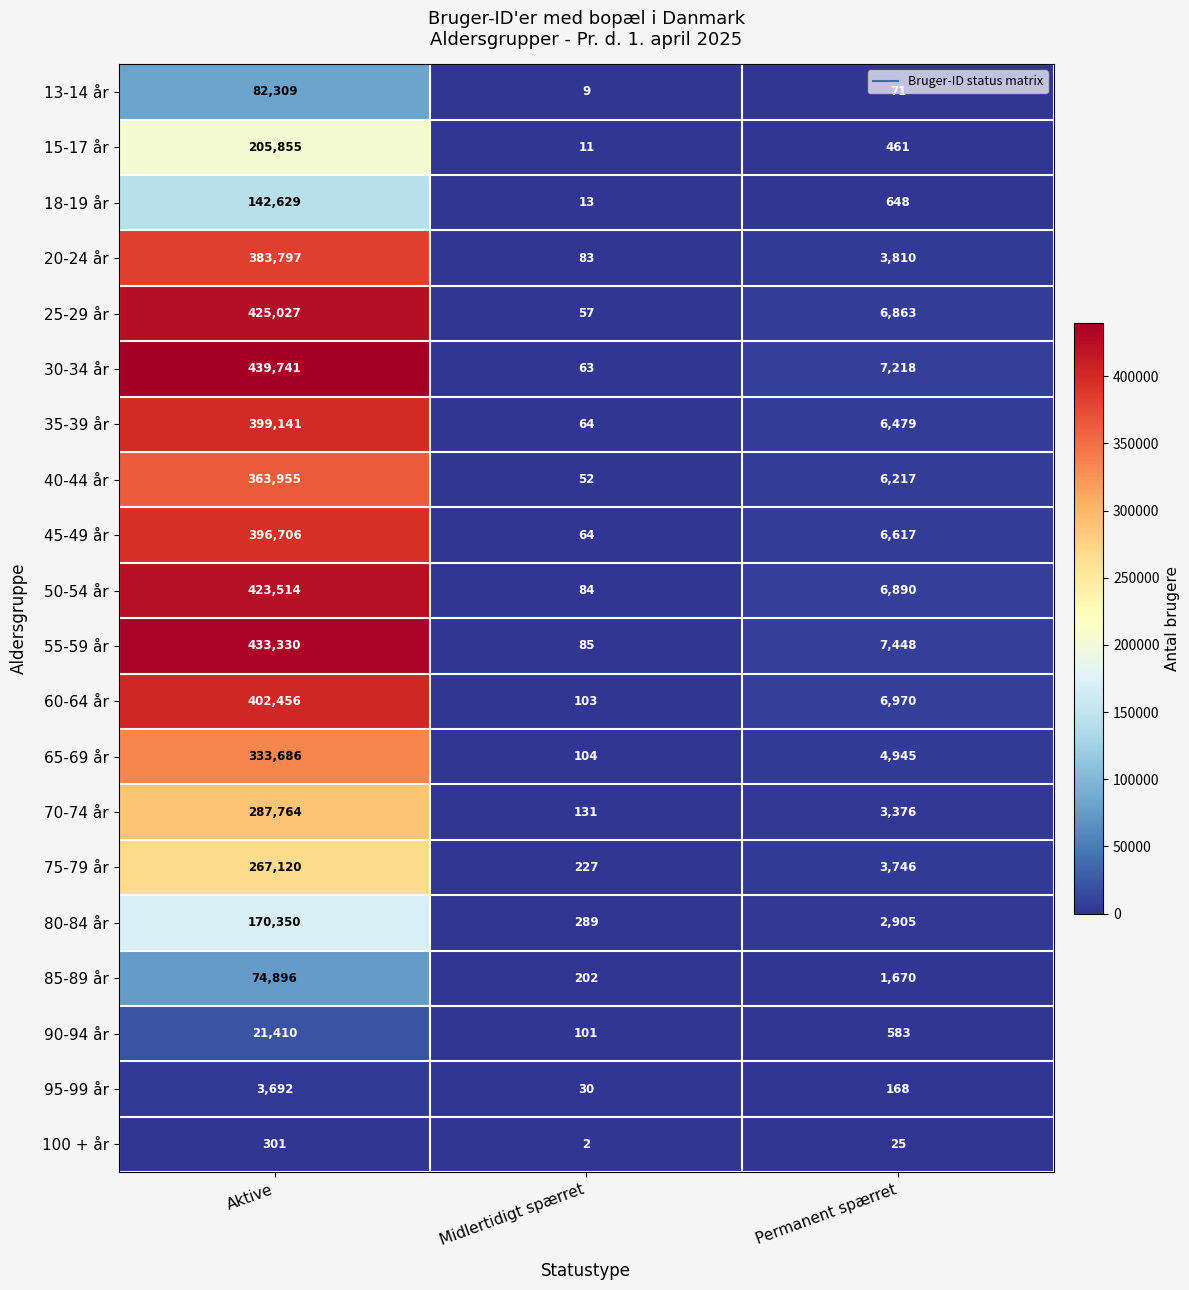

Between Aktive and Permanent spærret, which series saw the biggest shift?

30-34 år